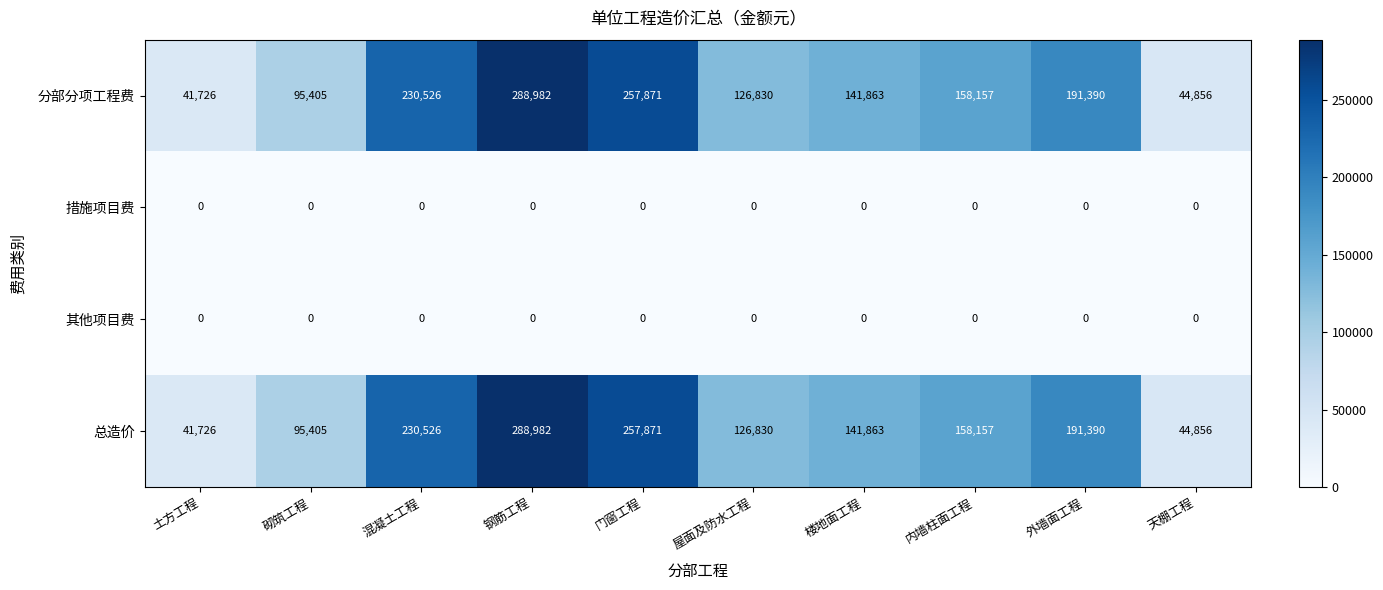

At which label is 分部分项工程费 closest to 165354?

内墙柱面工程